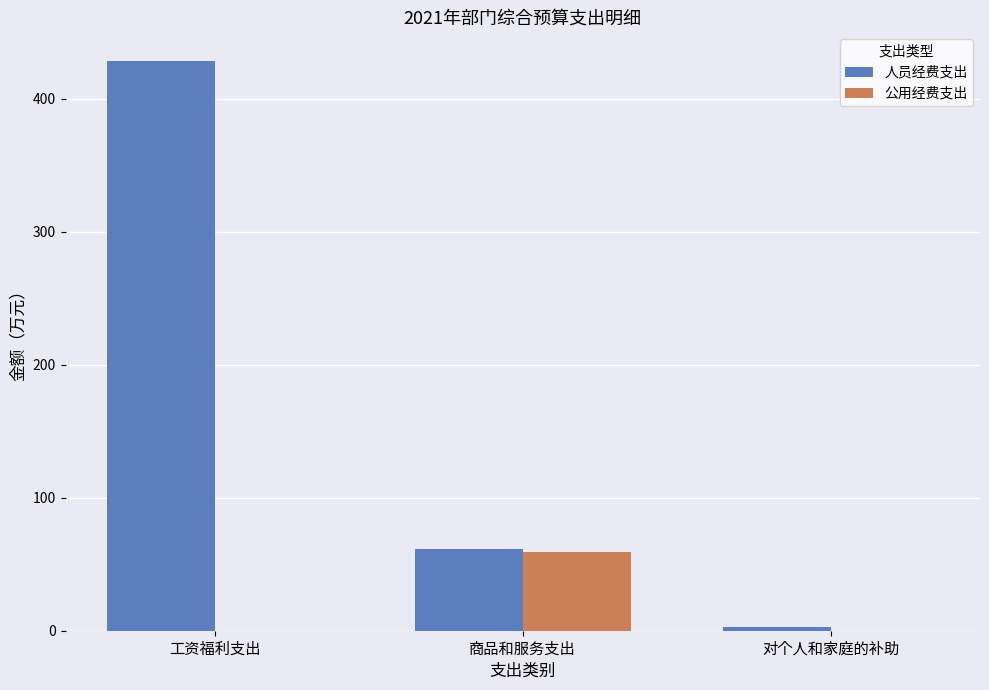

How many distinct data groups are displayed?

2